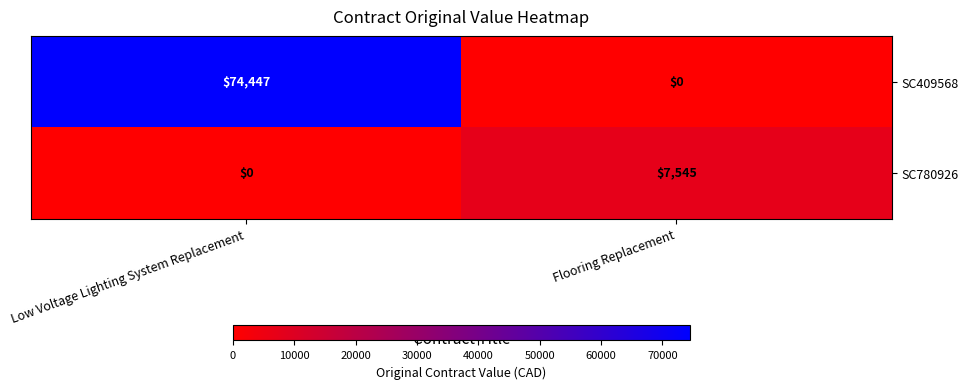

What is the maximum value for SC780926?

7545